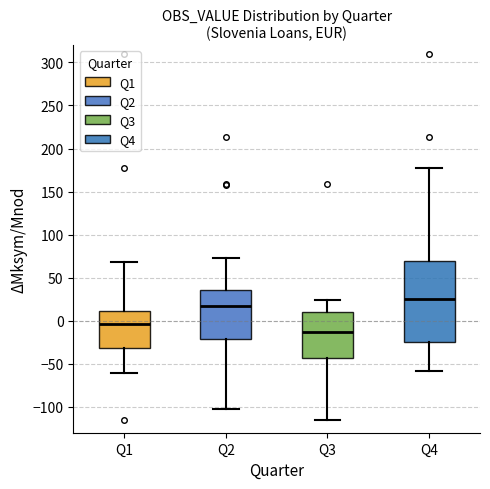

Reading left to right, transcribe this box plot: for each box, give where its median line is, the range the box spans, and where its two whiskers end, as read against the y-axis. The values are not printed on the chart, so give them approximately, as read against the axis.

Q1: median -5, box -30 to 10, whiskers -60 to 70
Q2: median 15, box -20 to 35, whiskers -105 to 75
Q3: median -15, box -45 to 10, whiskers -115 to 25
Q4: median 25, box -25 to 70, whiskers -60 to 175